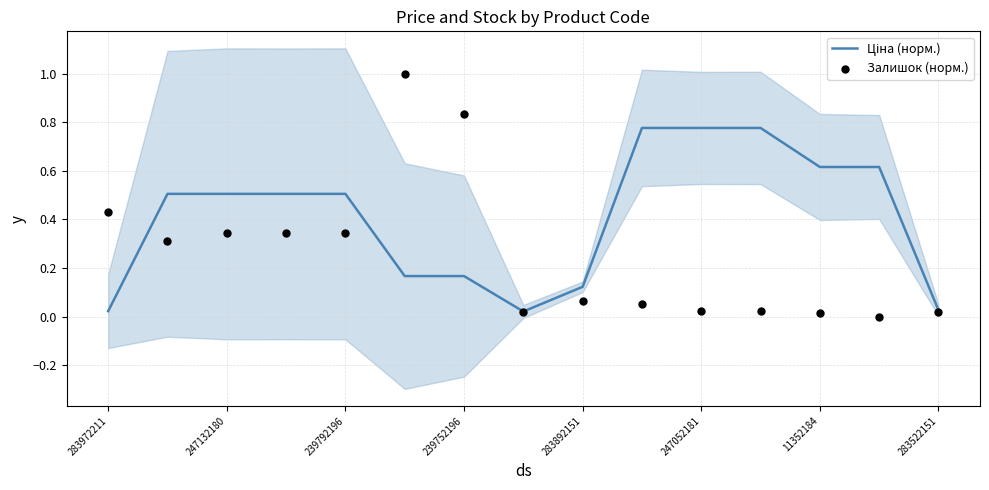

At how many categories does at least one series exceed 0?

15